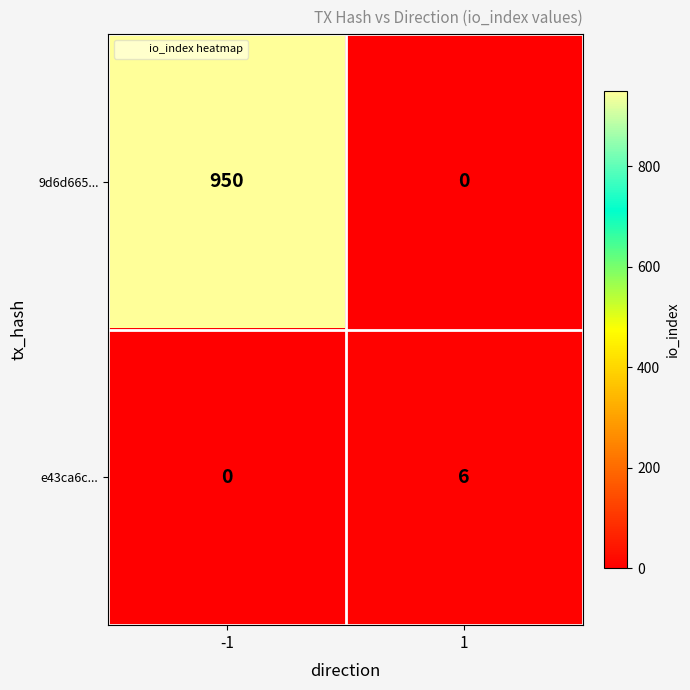

What is the highest value of the 9d6d665... series?

950